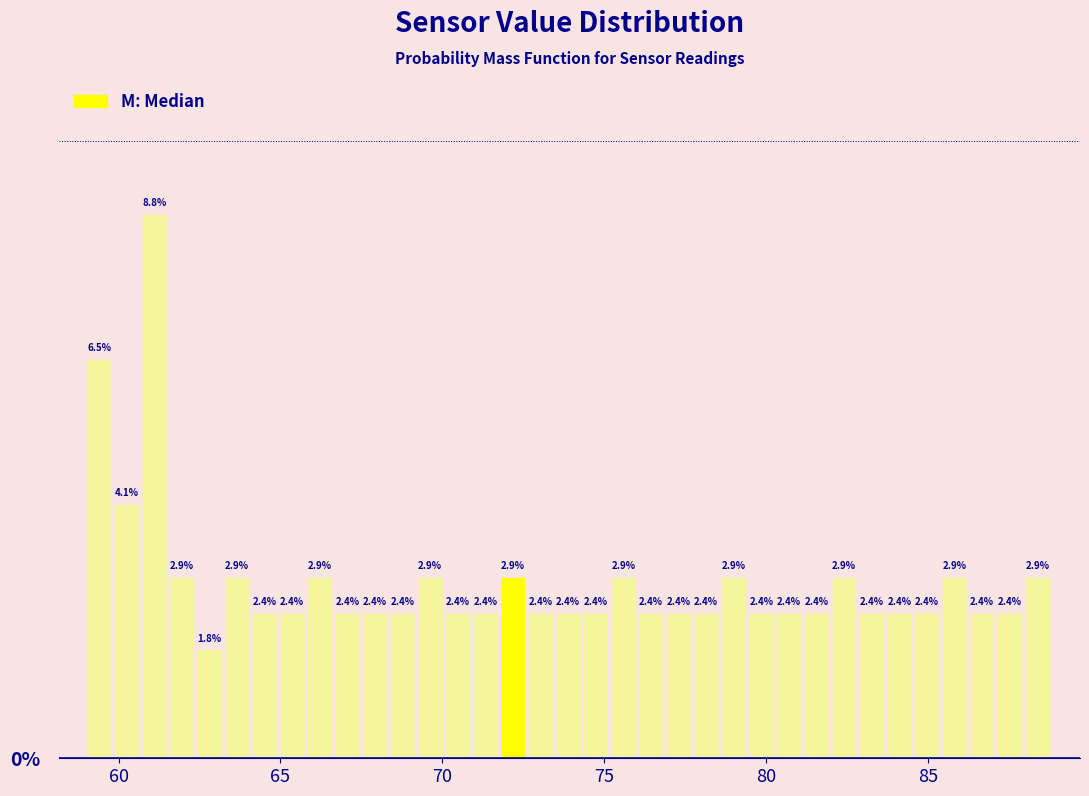

Around what value on the x-axis is the tallest bar? Give the approximate position of its centre, as read against the axis.

61.0